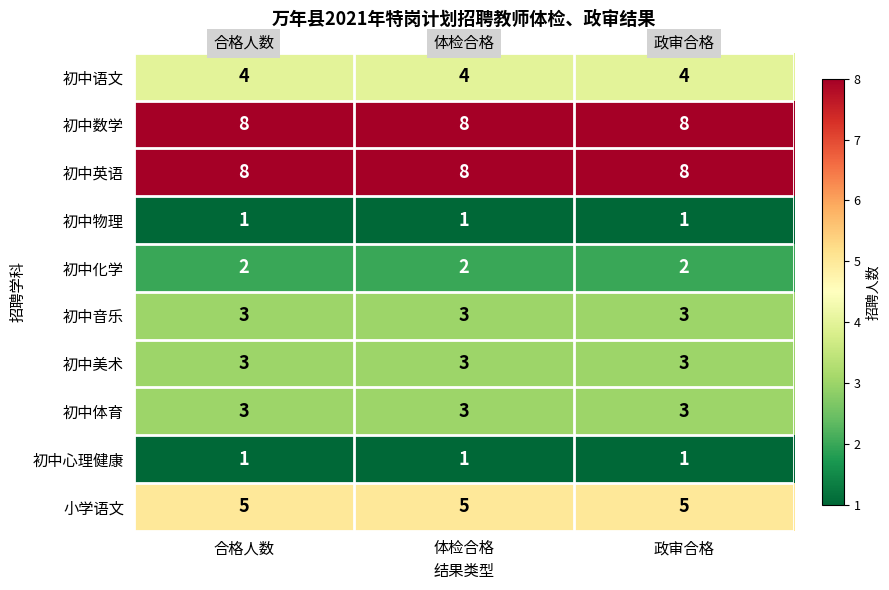

What value does the 初中英语 series have at 合格人数?

8